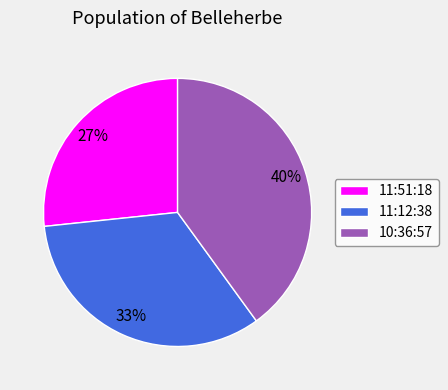

How many slices are in this pie chart?

3